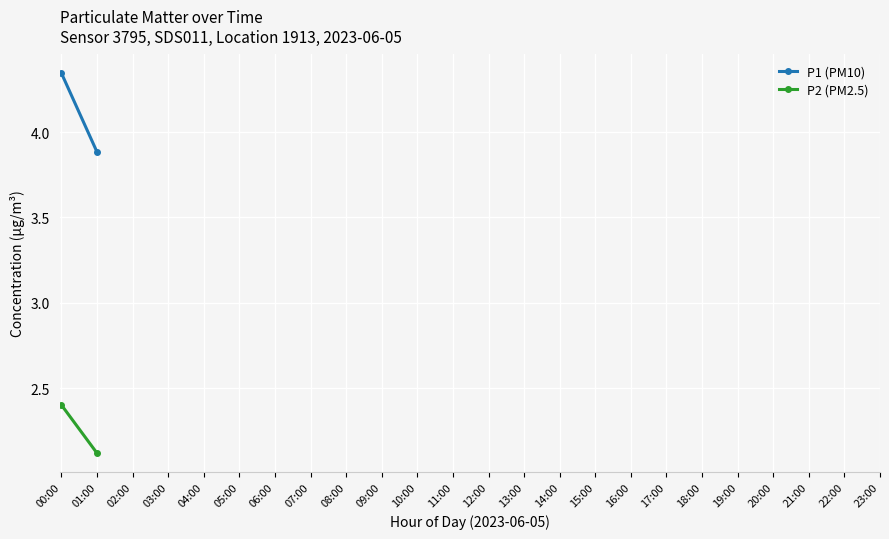

What is the label of the 10th point from the left?

09:00